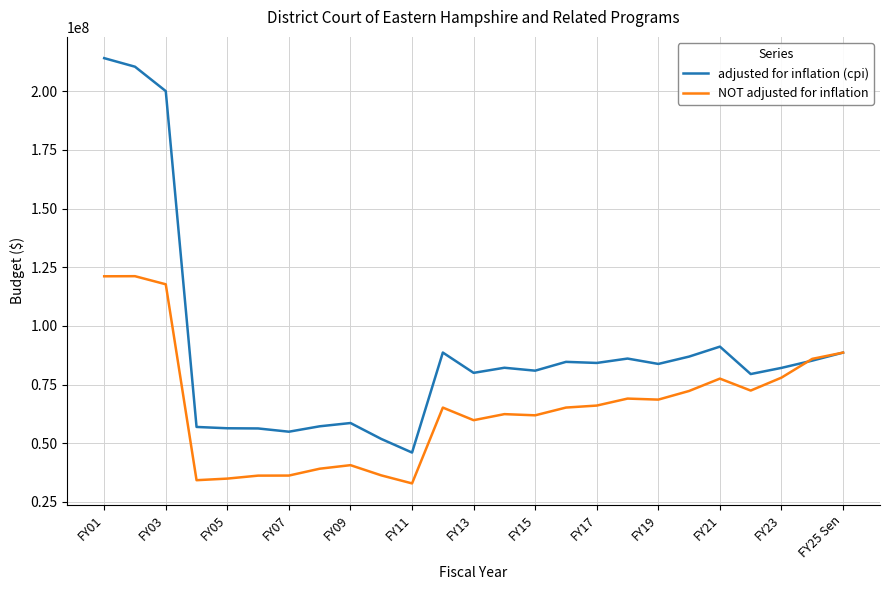

True or false: NOT adjusted for inflation has more than 0 points higher than both neighbors.

True